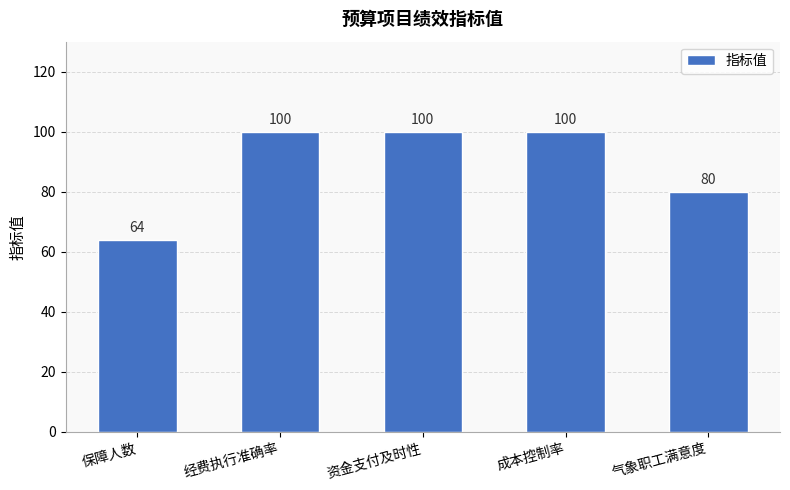

Are the bars horizontal?

No